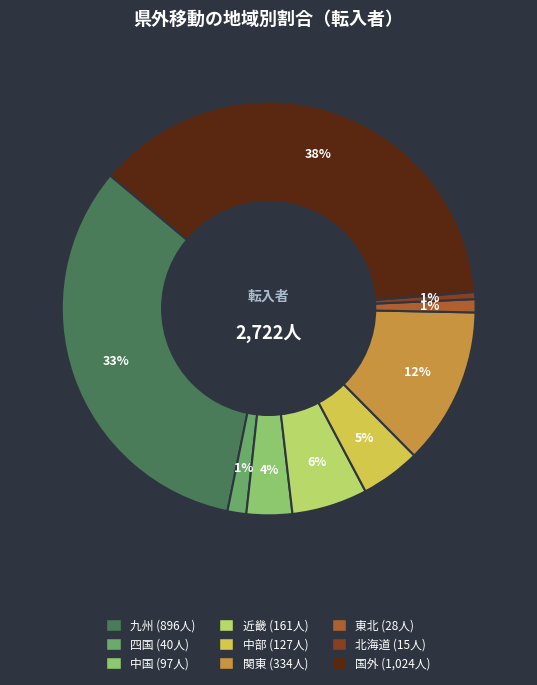

To the nearest percent, what is the average slice percentage?

11%